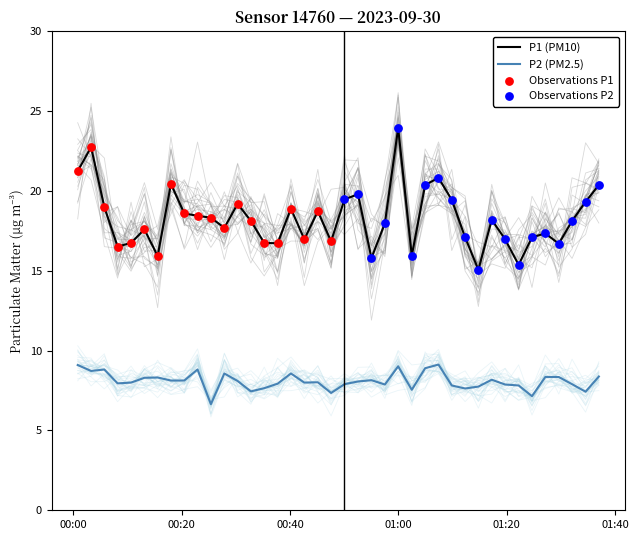

At how many categories does at least one series exceed 16?

35